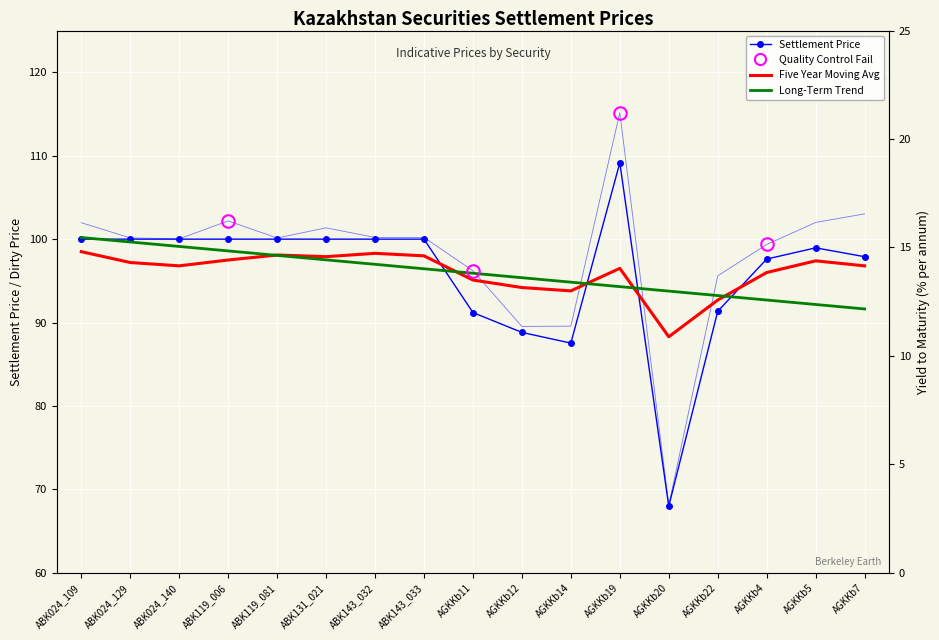

How many distinct data groups are displayed?

4